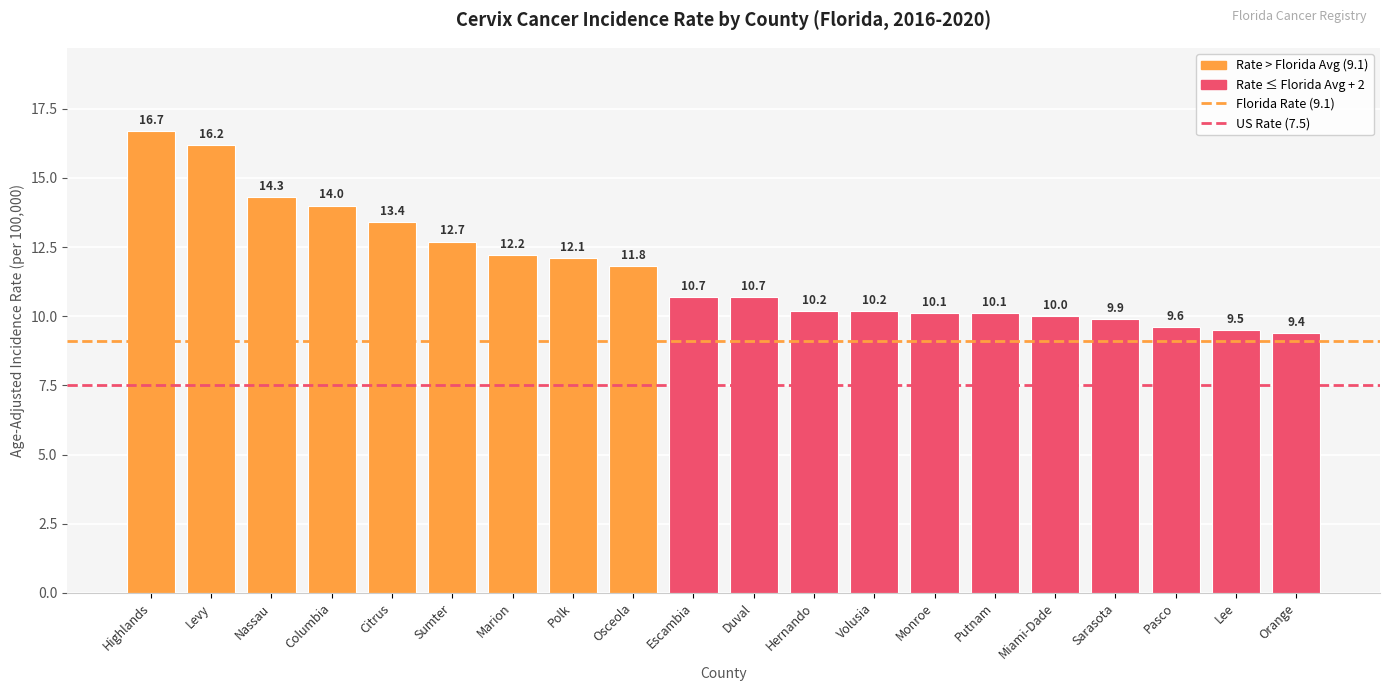

What is the difference between the values at Orange and Marion?

2.8